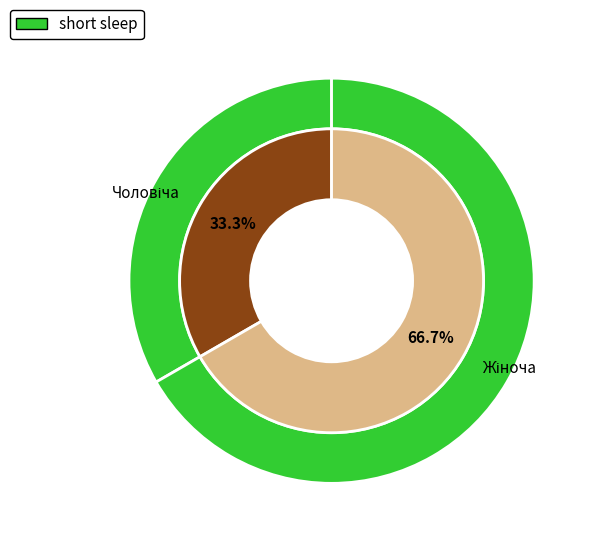

How many slices are in this pie chart?

2